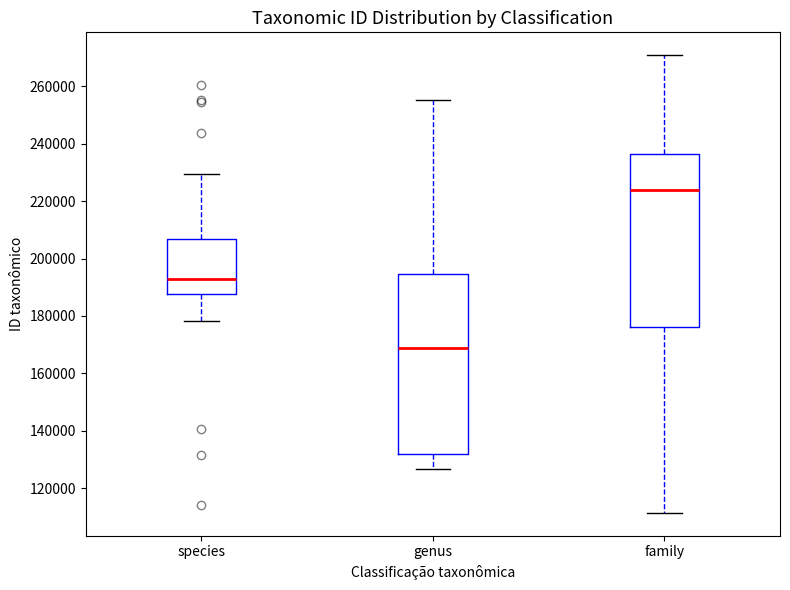

Where is the upper edge of the box for family on the y-axis? The values are not printed on the chart, so give them approximately, as read against the axis.

236000